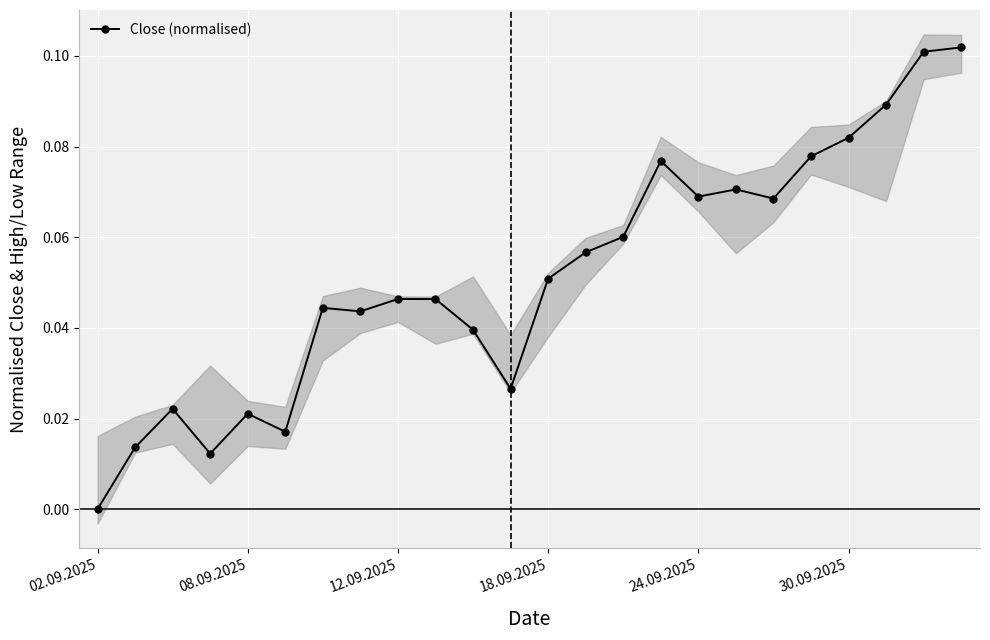

How many interior local peaks (higher than both neighbors) does the data have?

6